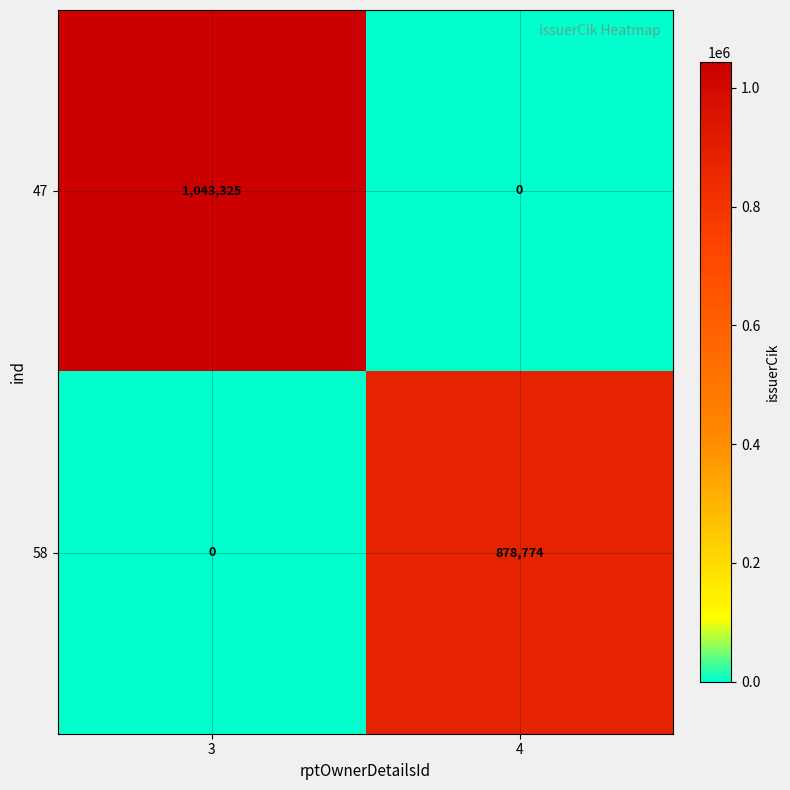

How many values in the 58 series are below 878774?

1